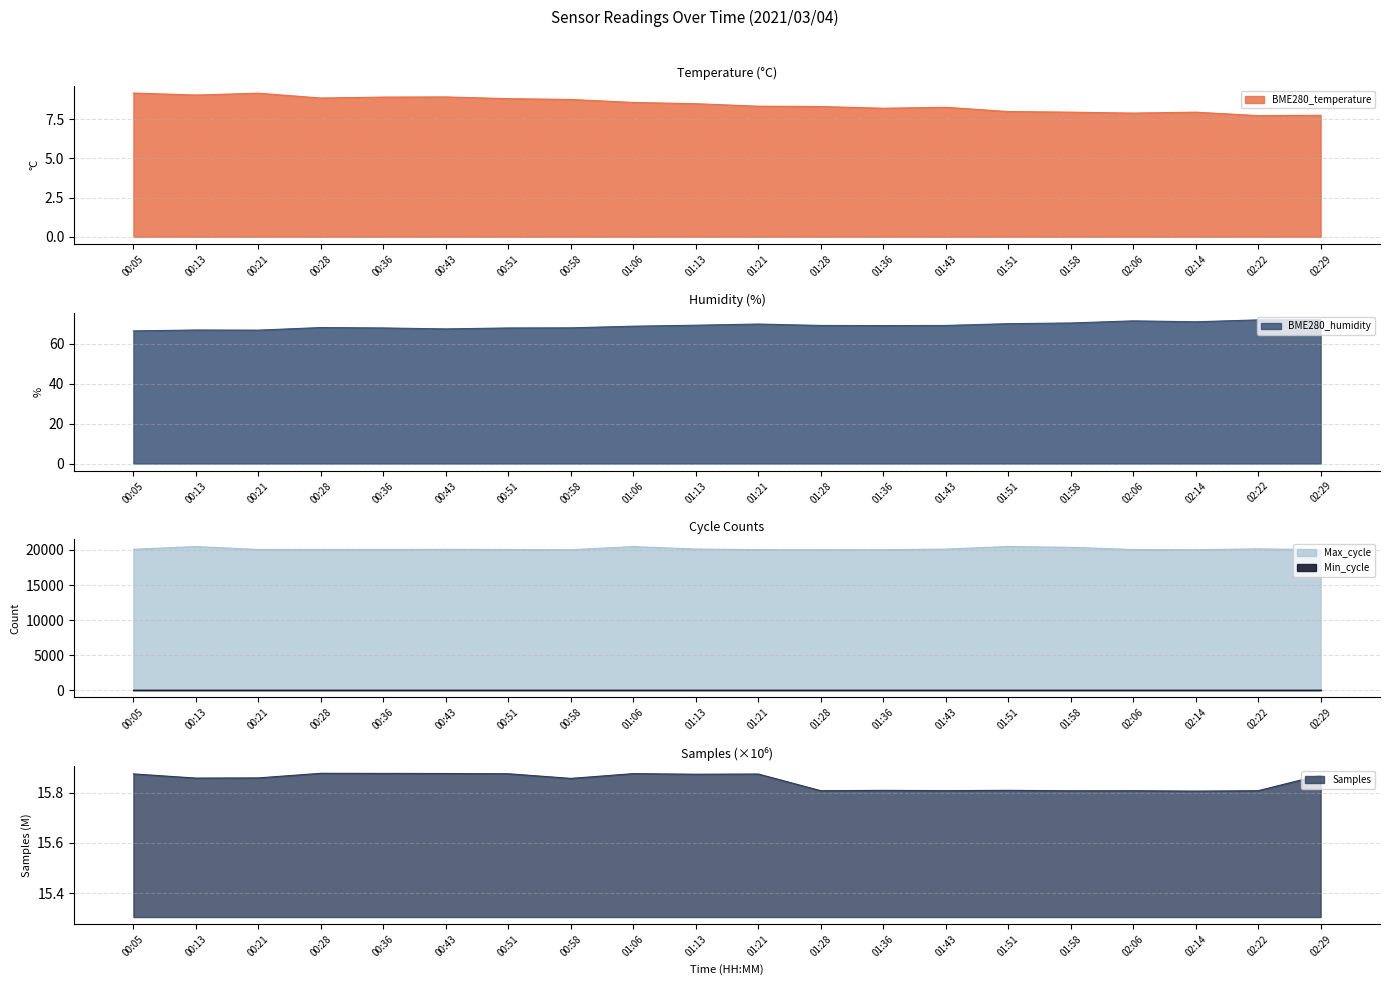

Is it true that Samples equals 21.2 at 01:51?

False